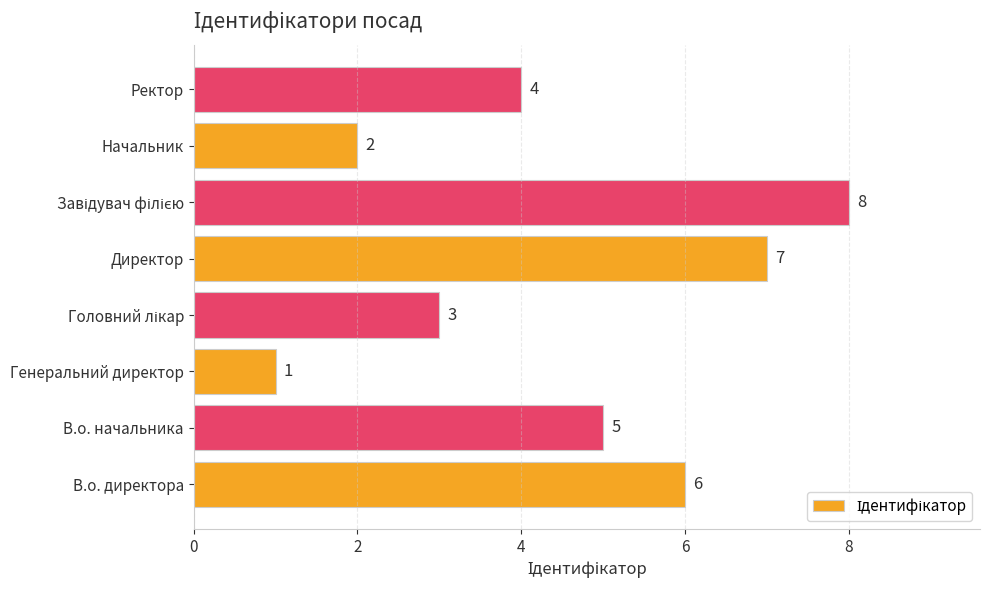

Reading bottom to top, transcribe all the data shown in this chart.

6	5	1	3	7	8	2	4